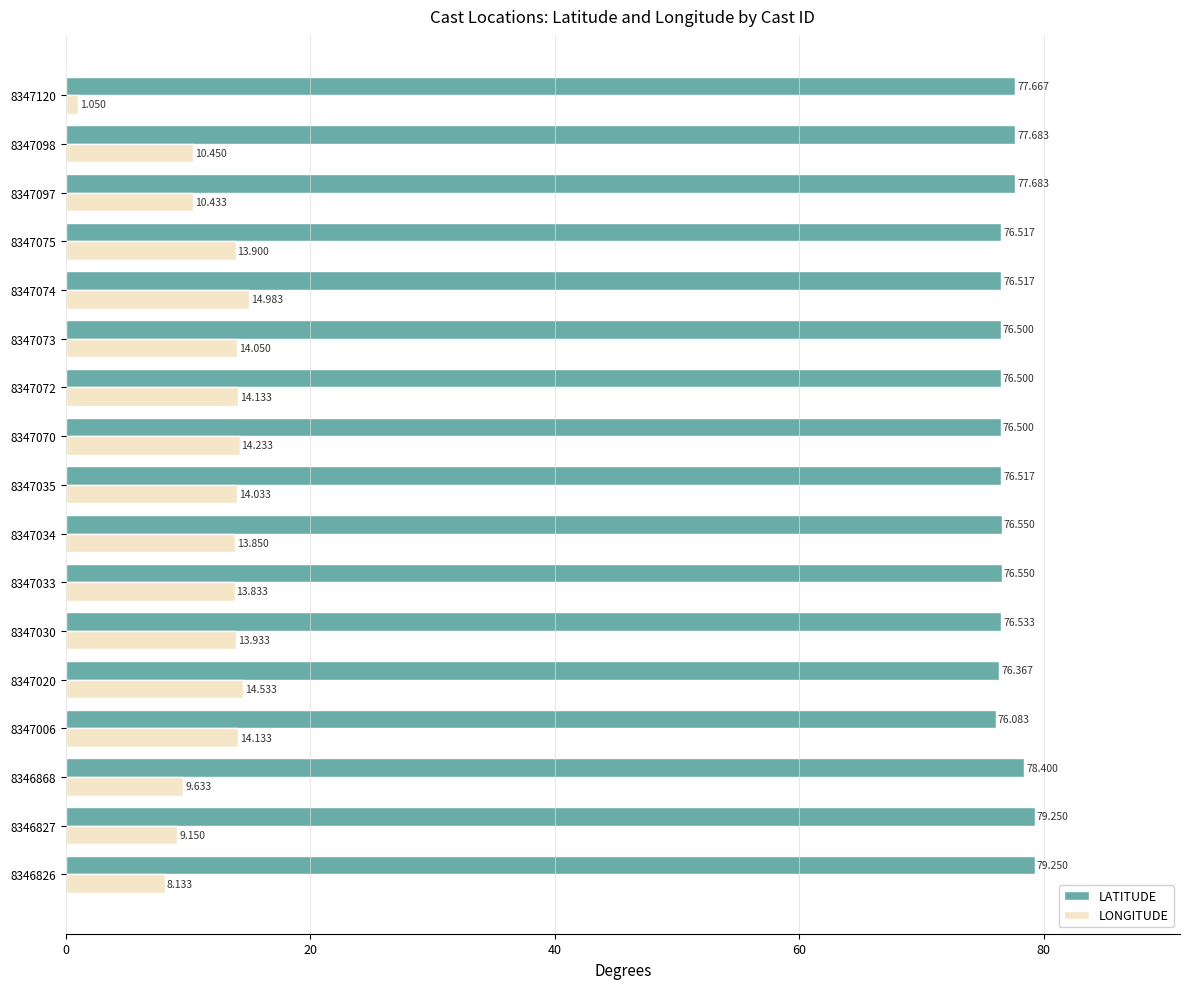

Which series has the widest spread of values?

LONGITUDE